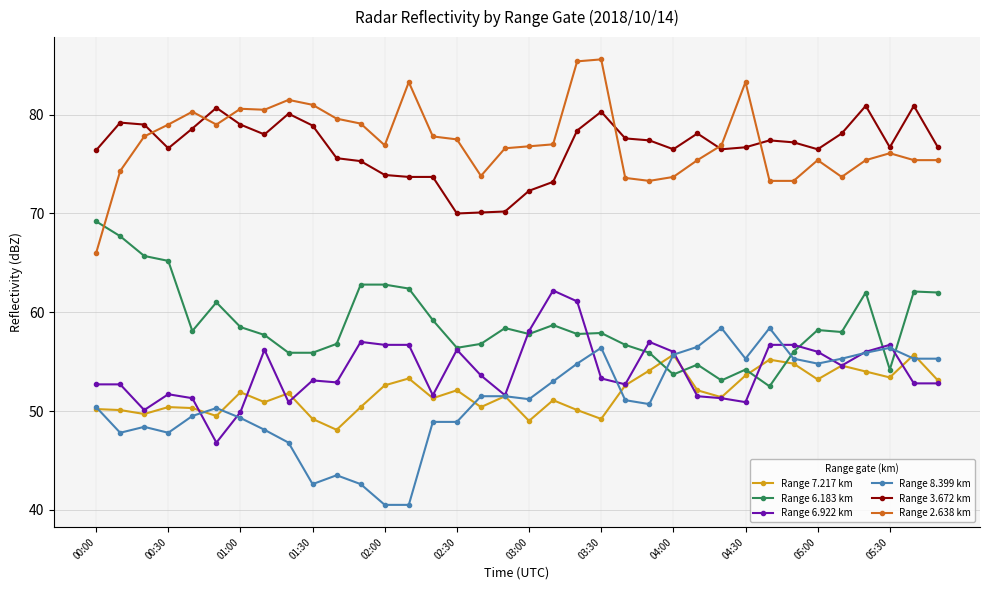

How many lines are shown in the chart?

6